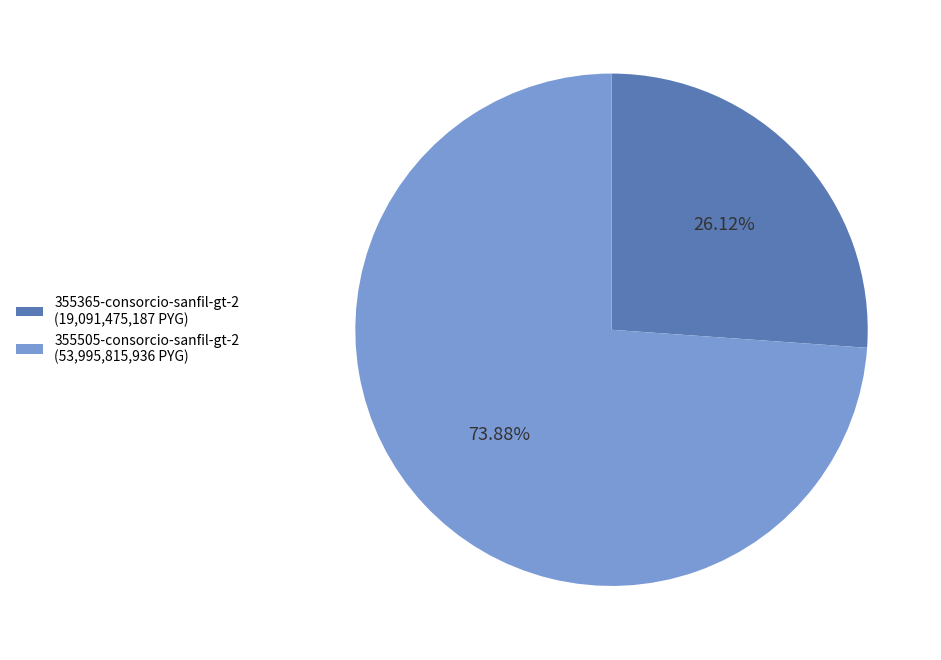

To the nearest percent, what percentage of the pie is 355365-consorcio-sanfil-gt-2?

26%